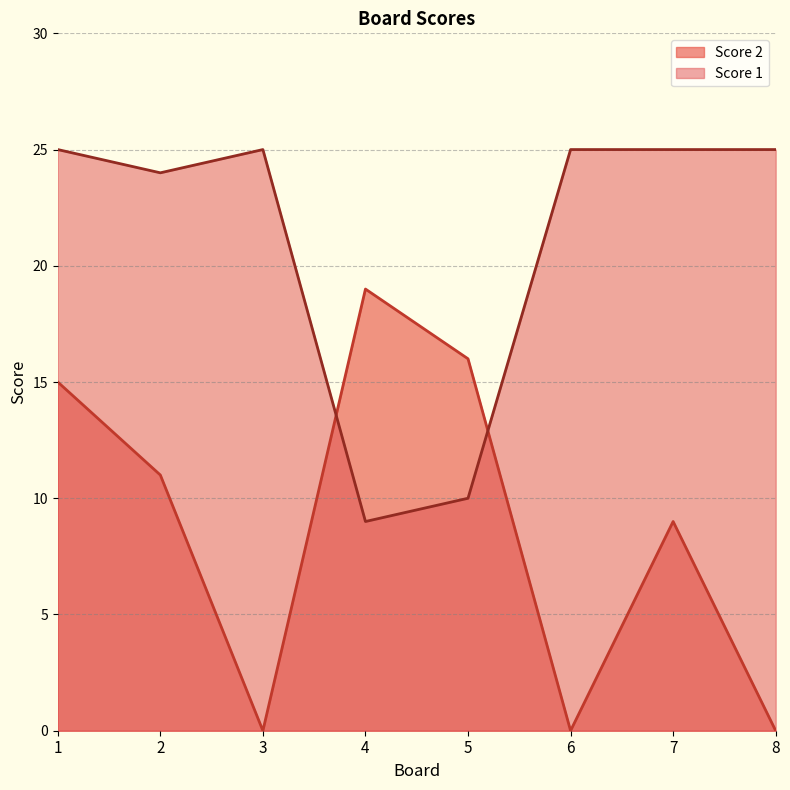

At which label does Score 2 reach its minimum?

3